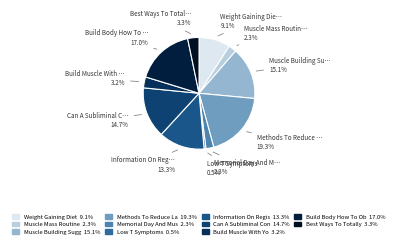

To the nearest percent, what is the average slice percentage?

9%